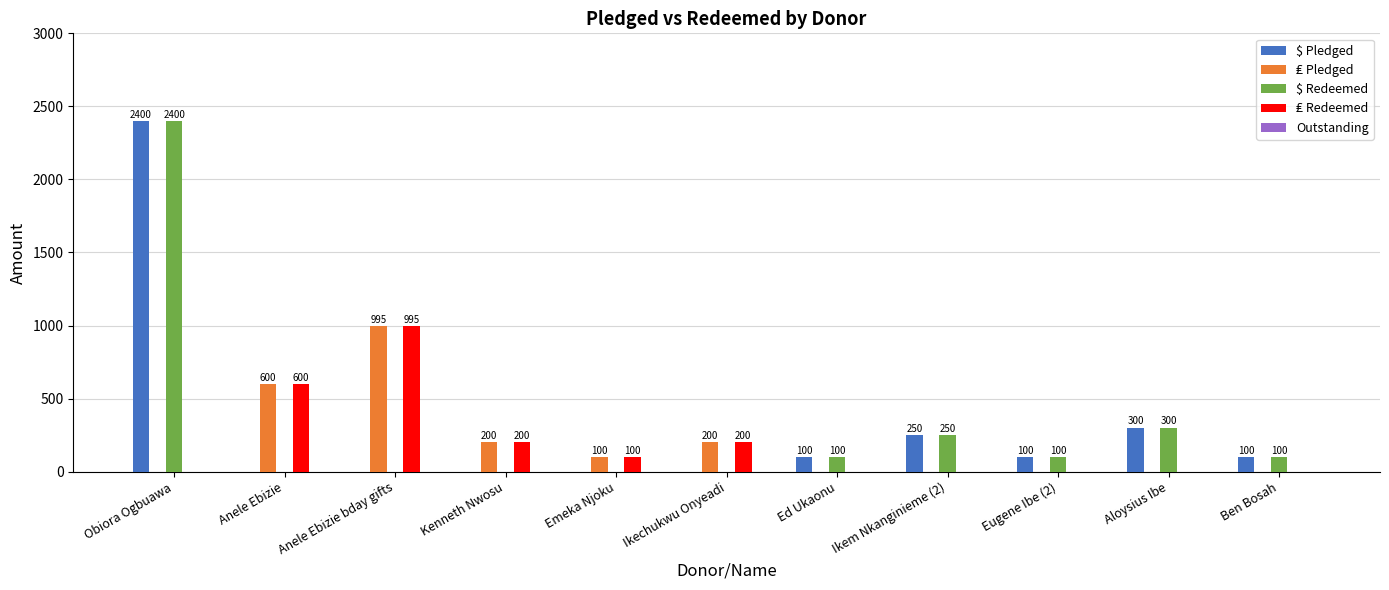

What is the total value across all series at Kenneth Nwosu?

400.0